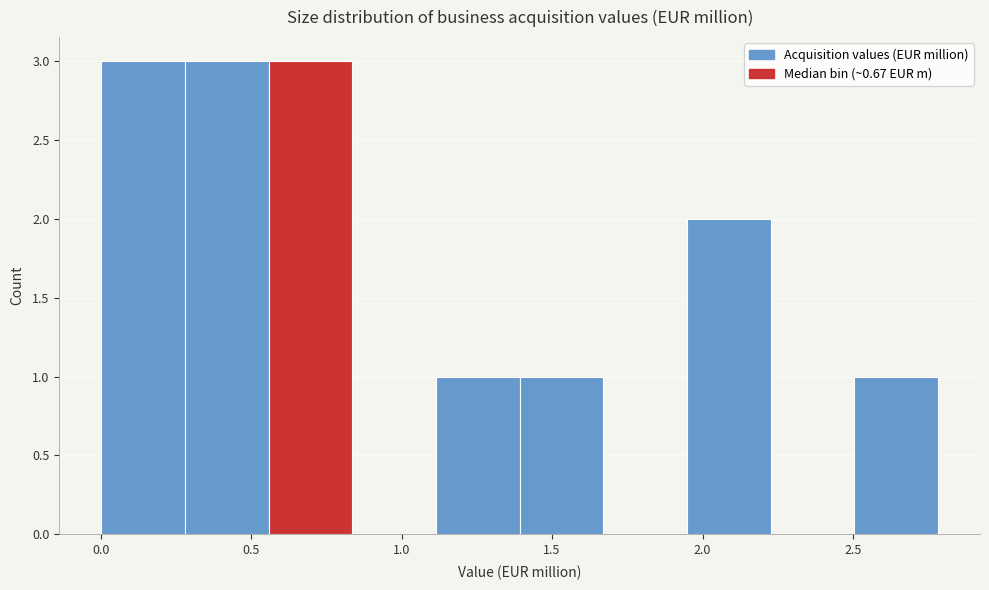

How tall is the bar that spans 0.00 to 0.30 on the x-axis? Neither the bar edges nor the heights are printed on the chart, so give them approximately, as read against the axes.

3